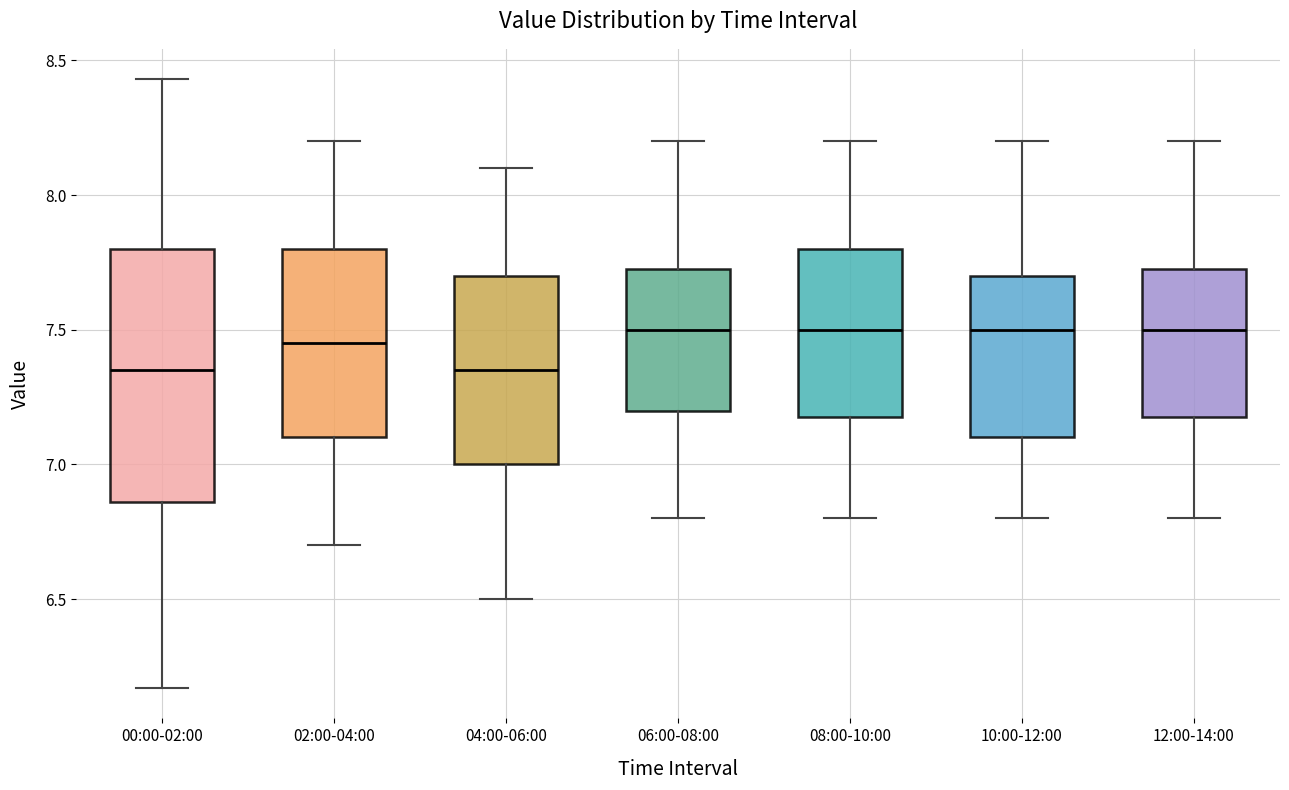

Which box is the tallest, from its lower edge to its upper edge?

00:00-02:00